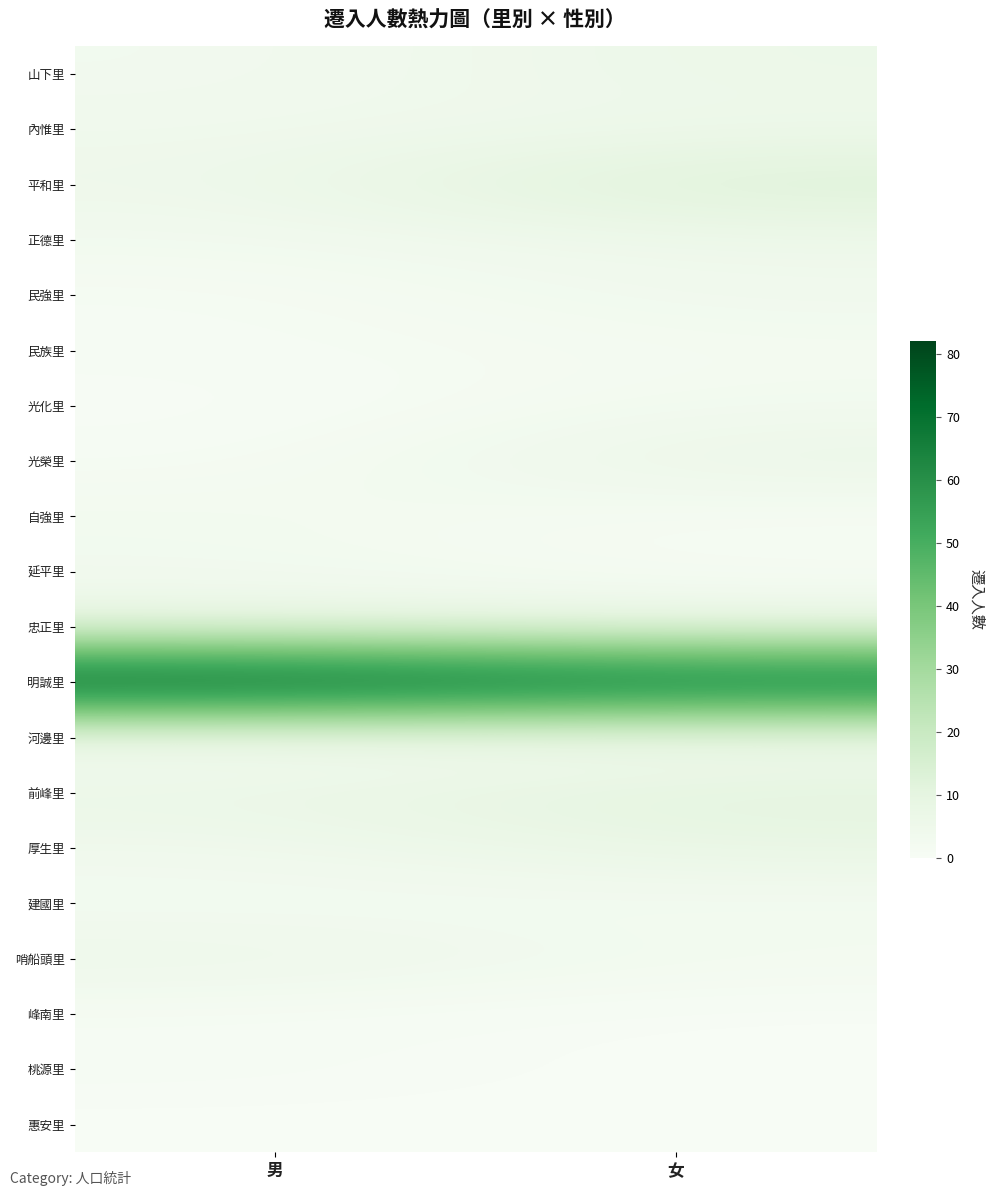

At which category is the sum across all series the highest?

女